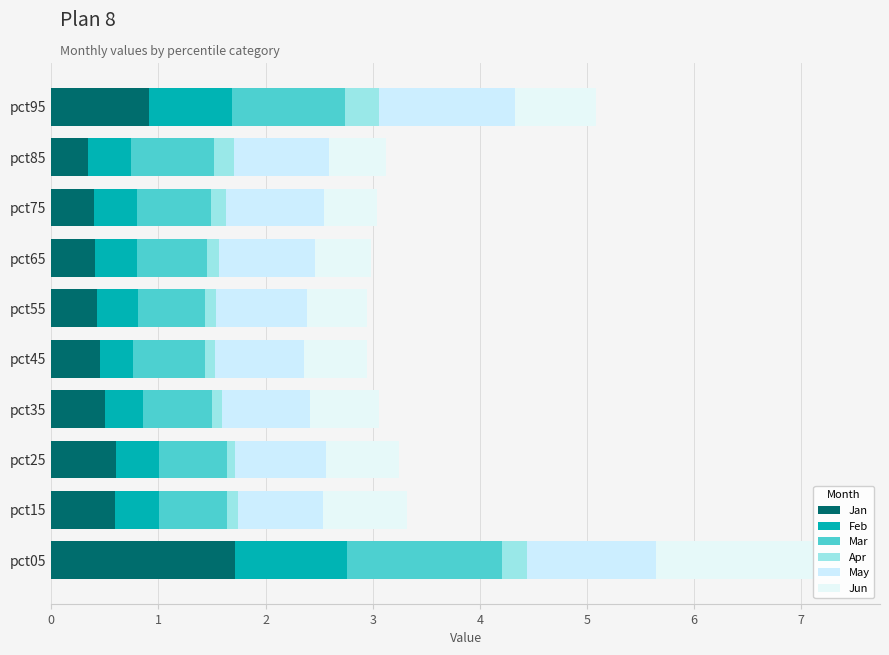

What is the value of the Feb bar at the 2nd from the left?

0.4